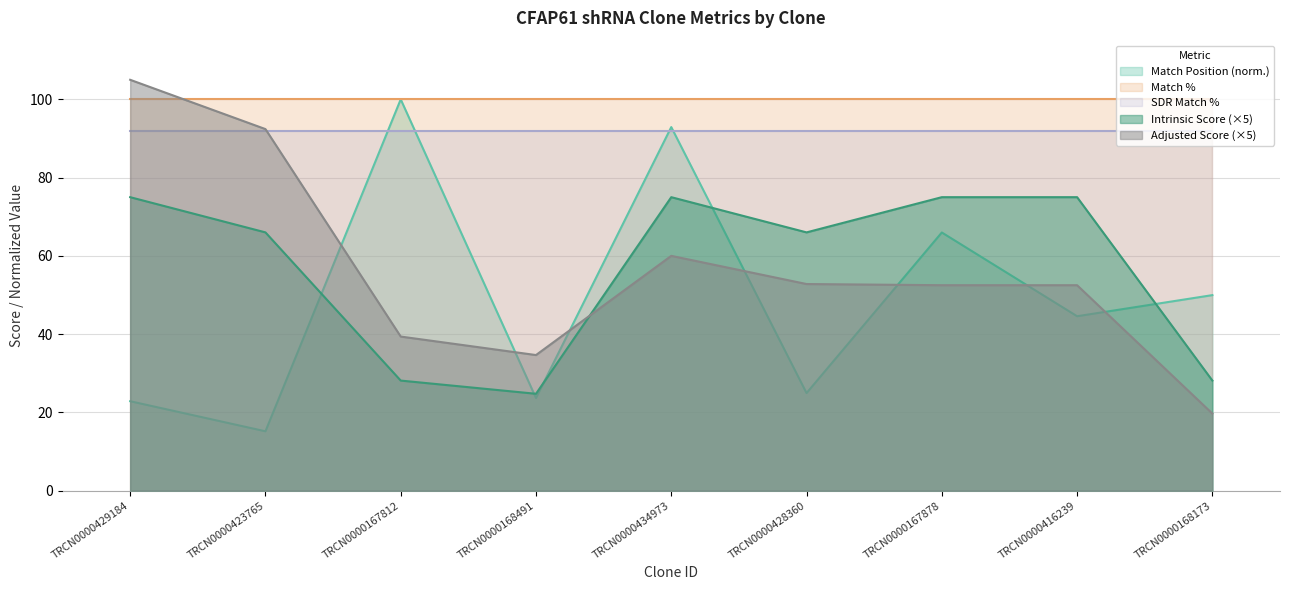

What is the spread (max minus min) of values at TRCN0000423765?

84.8